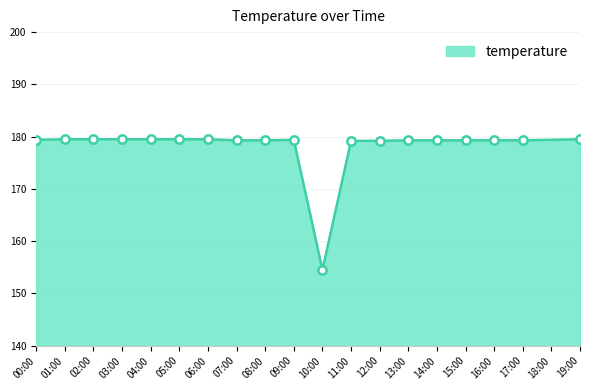

How many distinct data groups are displayed?

1